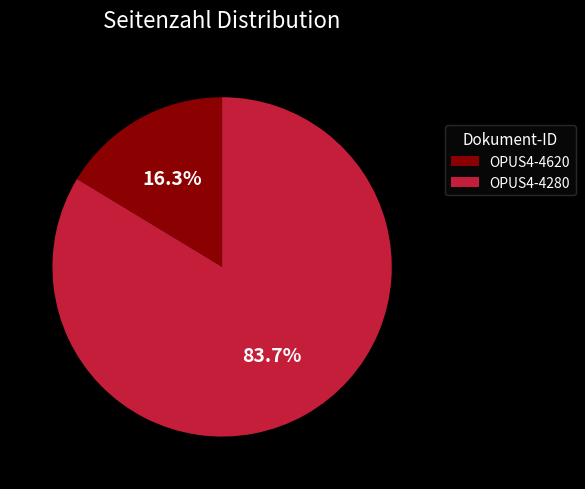

Is there a majority slice in this chart?

Yes